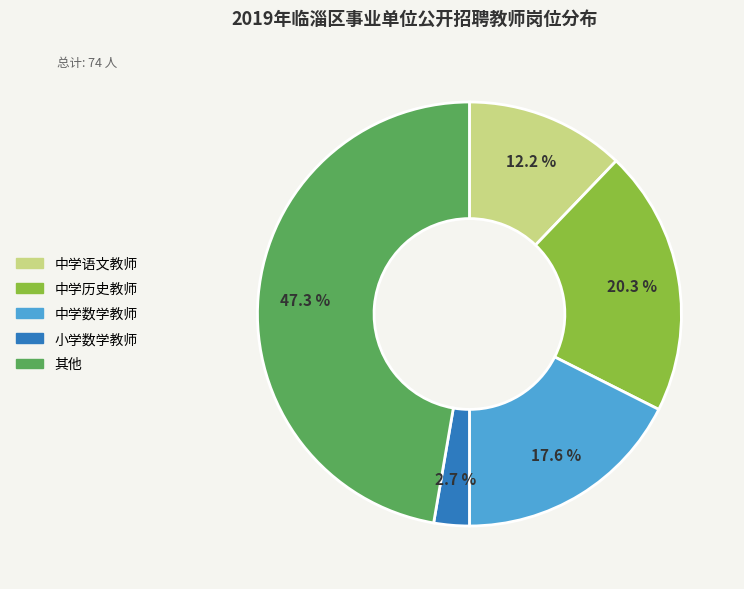

Is there any slice that represents more than half of the pie?

No